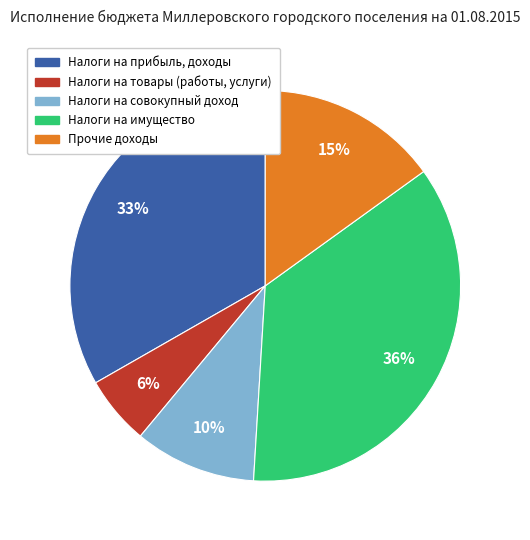

Between Налоги на имущество and Налоги на товары (работы, услуги), which is larger?

Налоги на имущество